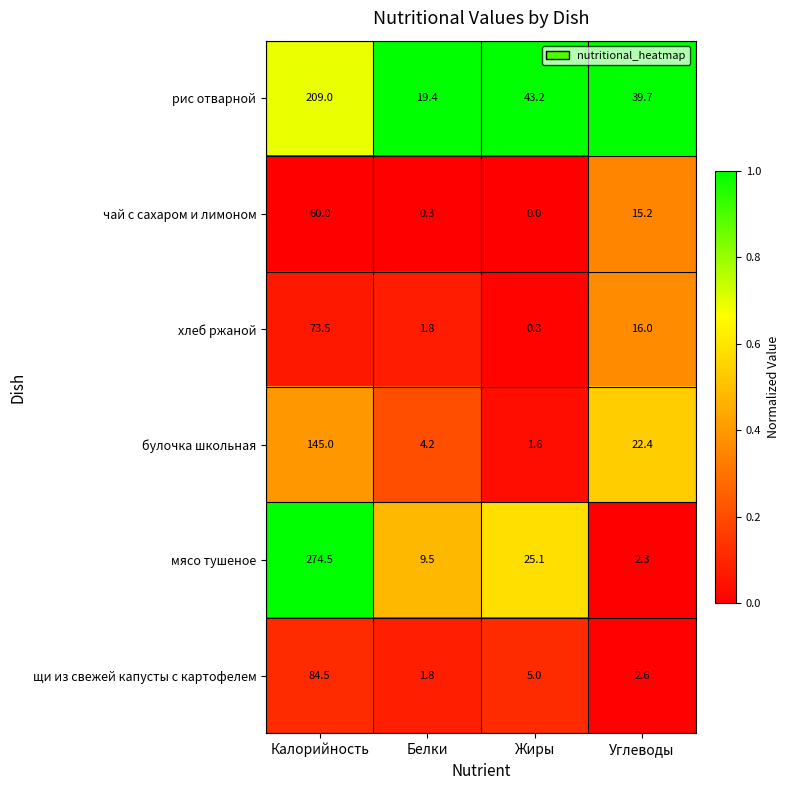

Count the number of data series in this chart.

6